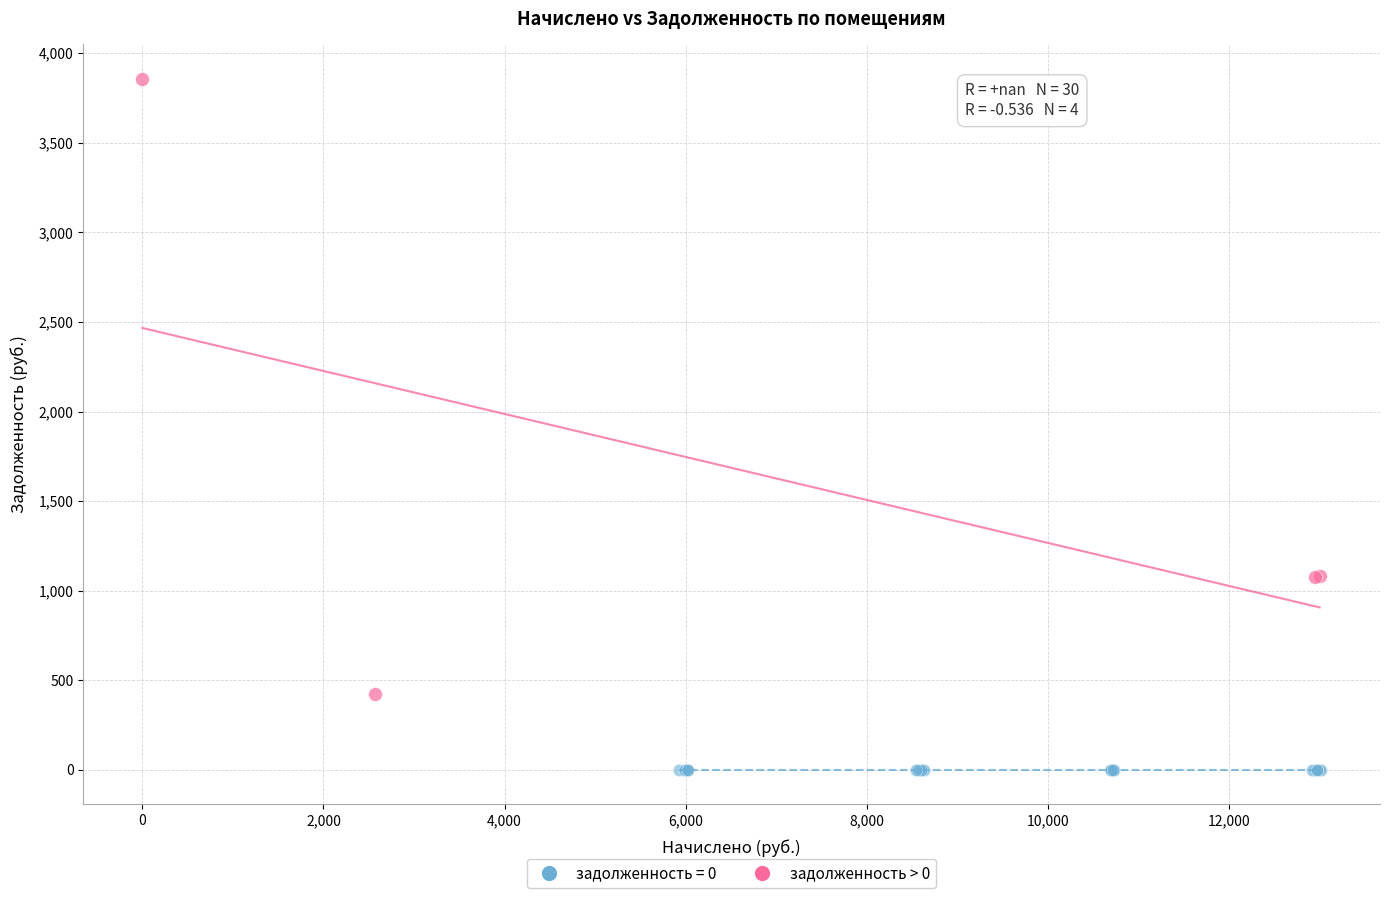

Which series reaches the minimum Y coordinate?

задолженность = 0